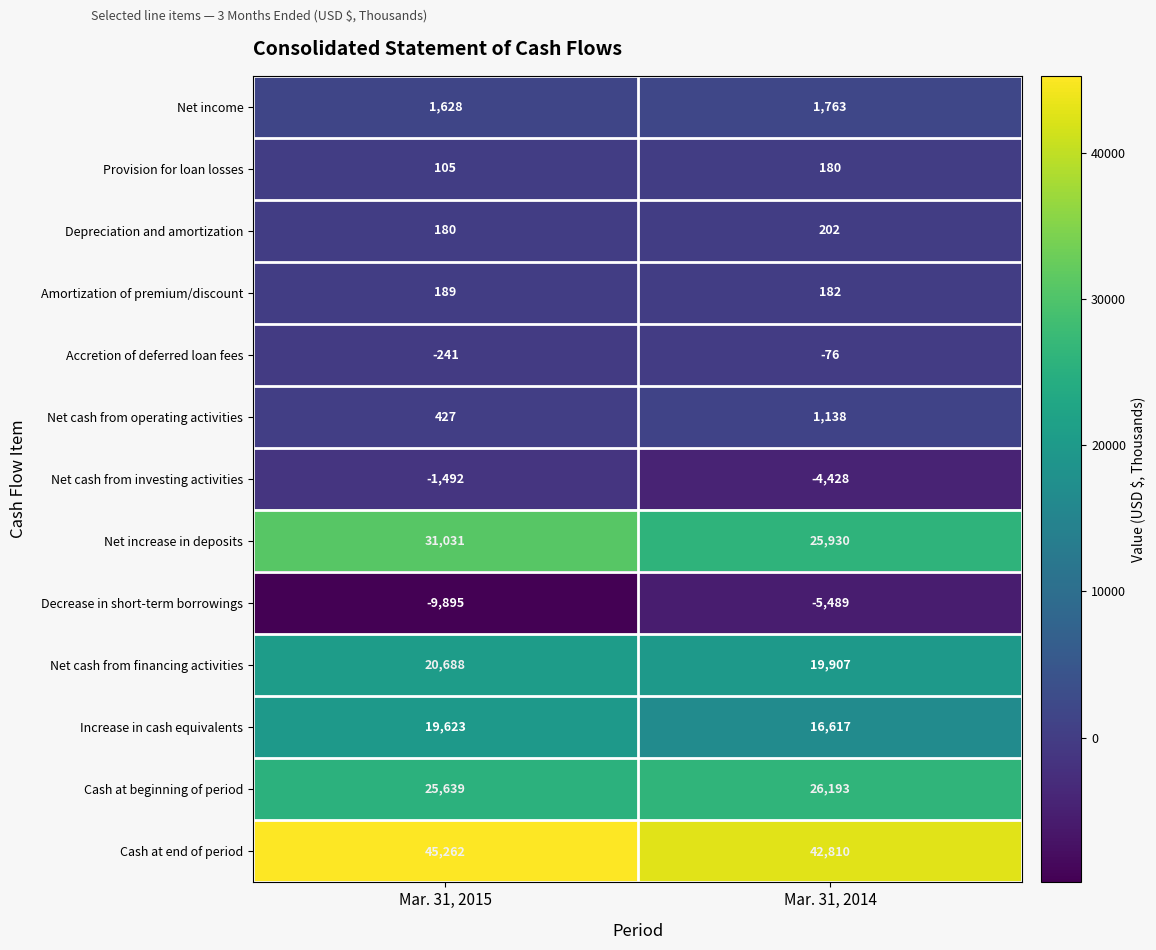

At which category is the sum across all series the highest?

Mar. 31, 2015